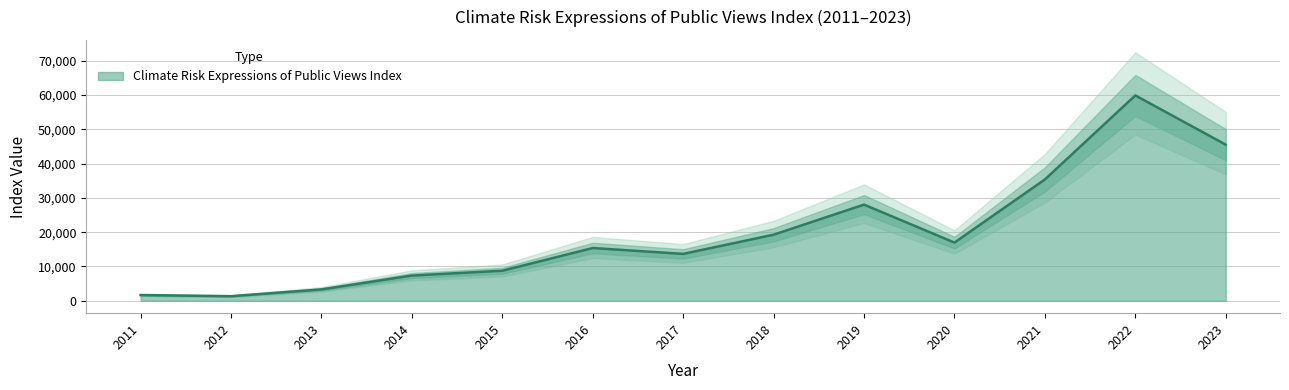

What is the ratio of the value at 2021 to the value at 2013?

10.7